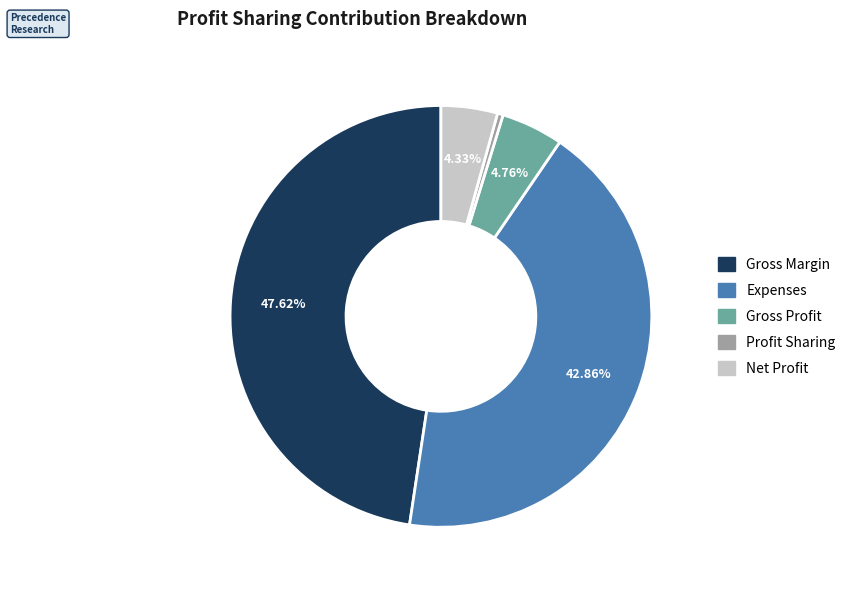

Count the number of slices in the pie.

5